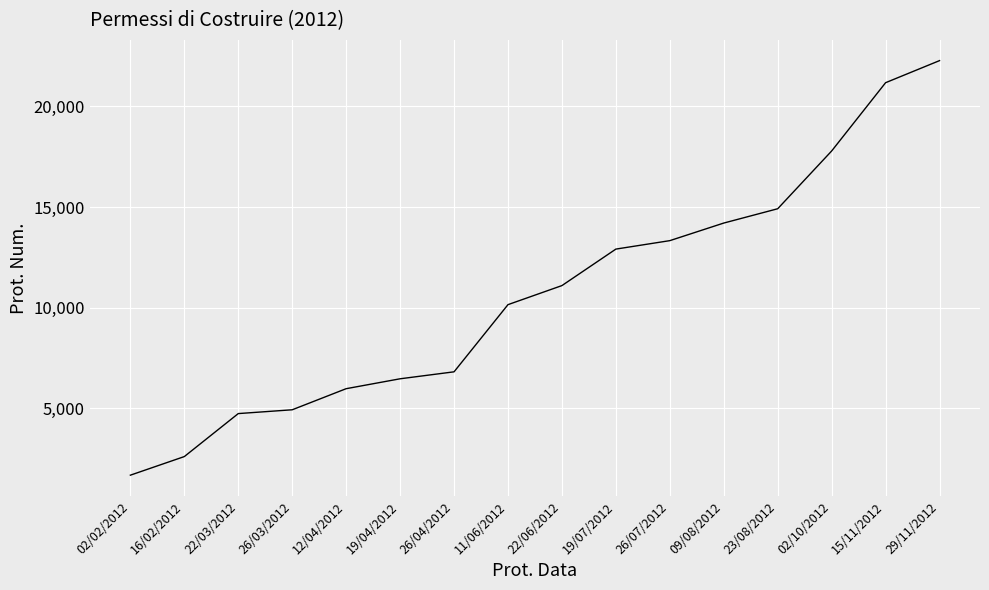

What is the change in value from 16/02/2012 to 26/04/2012?

+4211